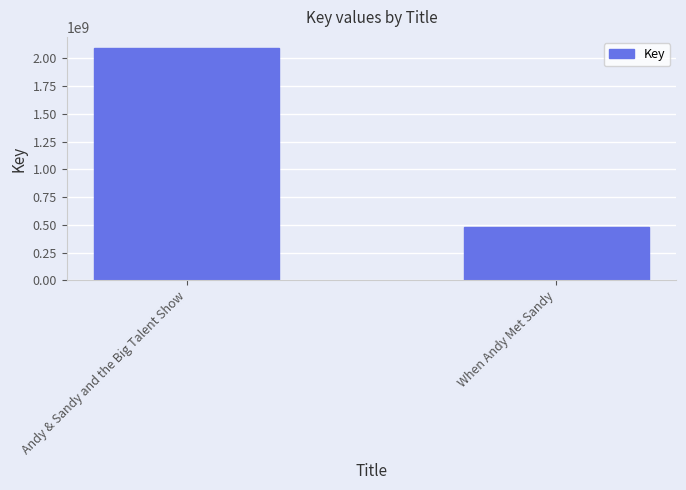

What is the smallest value displayed?

483713406